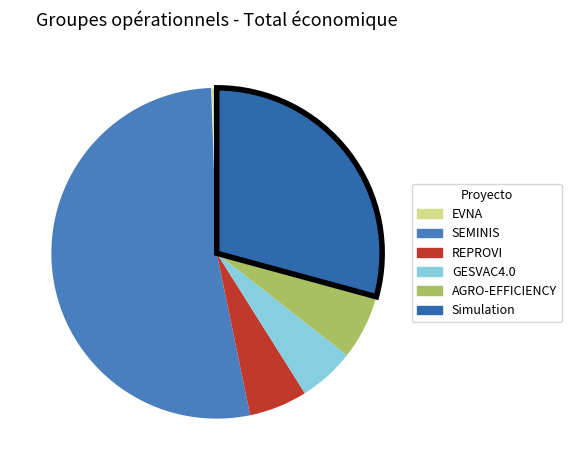

Is it true that AGRO-EFFICIENCY is 6% of the pie?

True